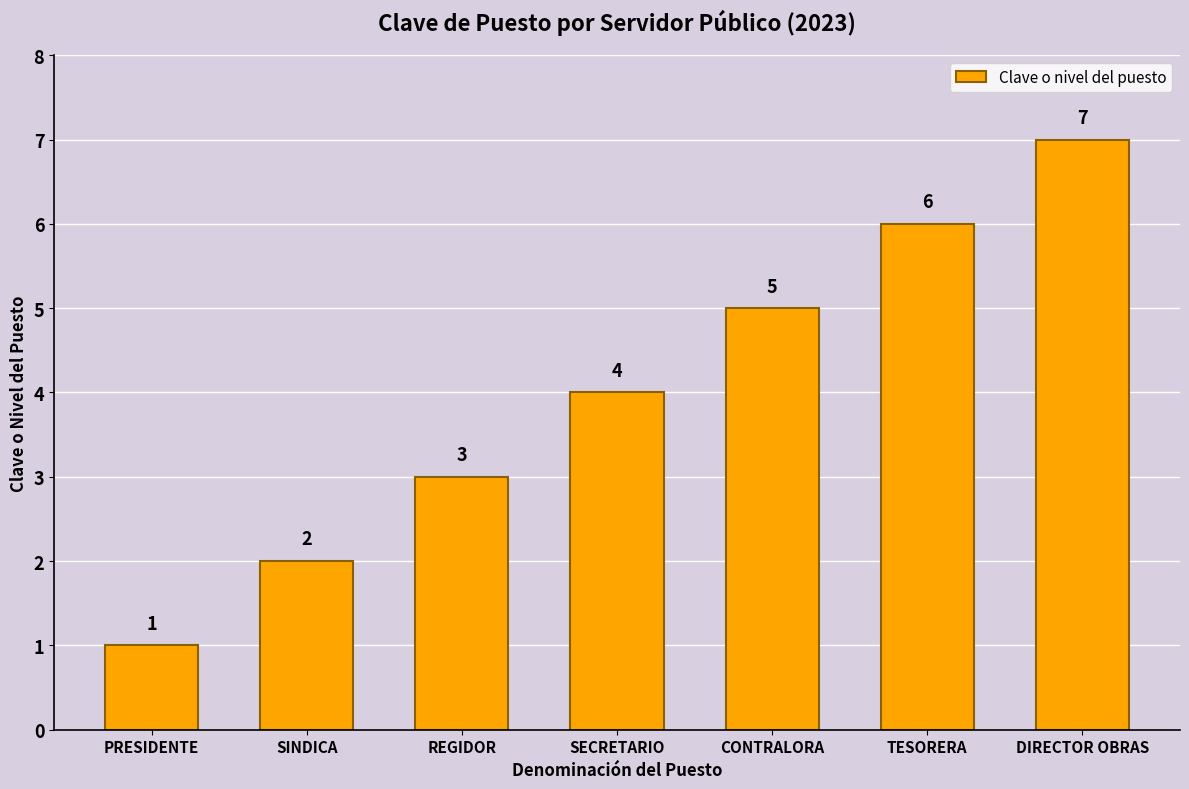

Which category has the highest value across all series?

DIRECTOR OBRAS